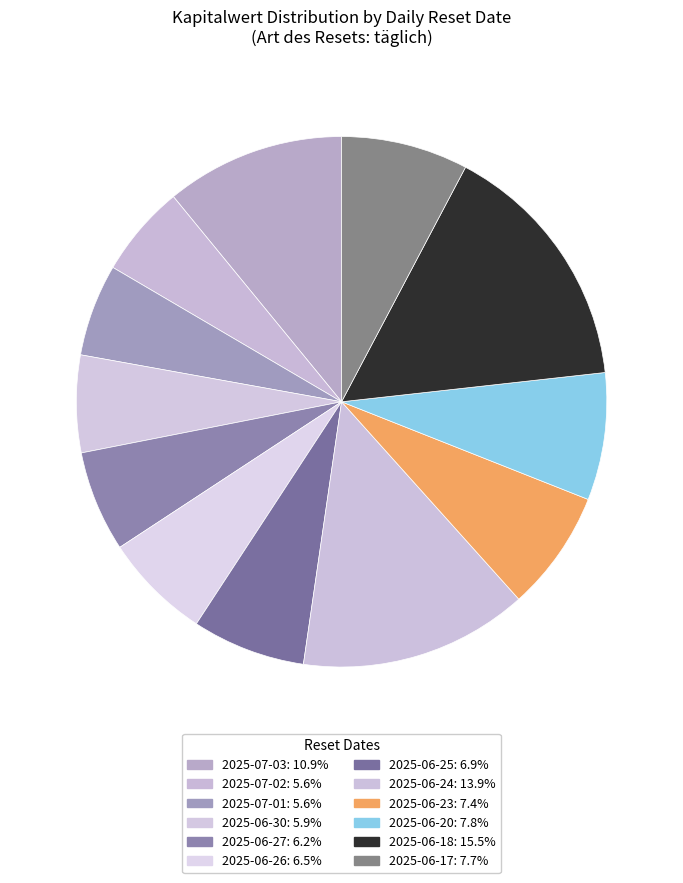

How many segments does this pie chart have?

12